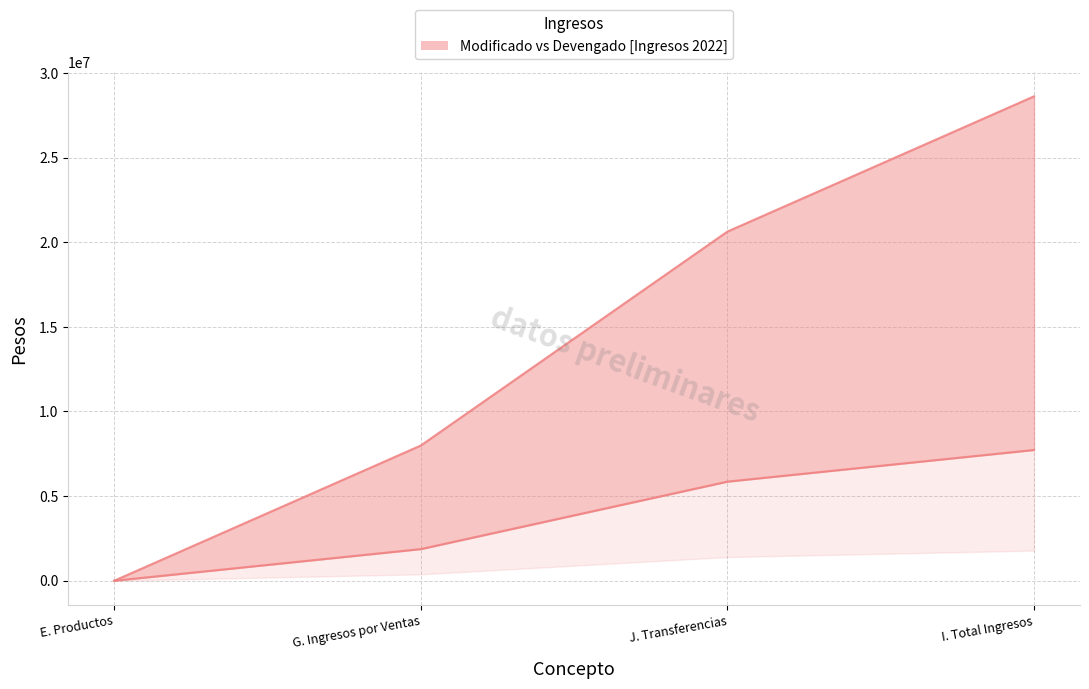

What is the sum of the Devengado values at I. Total Ingresos and J. Transferencias?

13579641.8